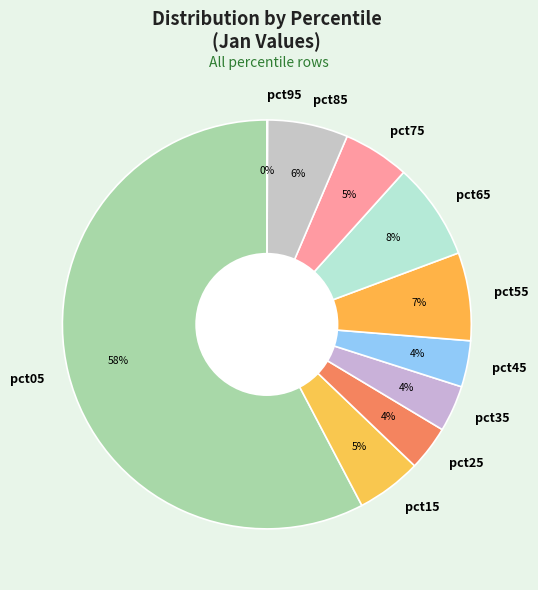

Between pct35 and pct75, which is larger?

pct75